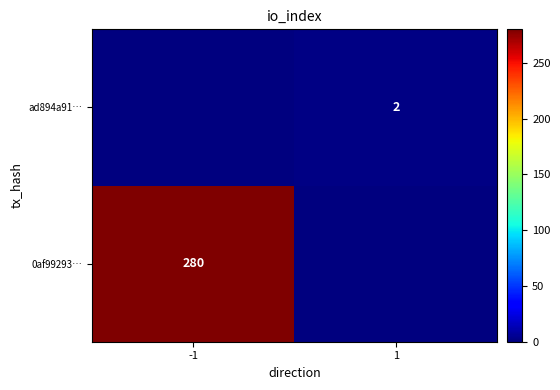

At which label does ad894a91… reach its peak?

1